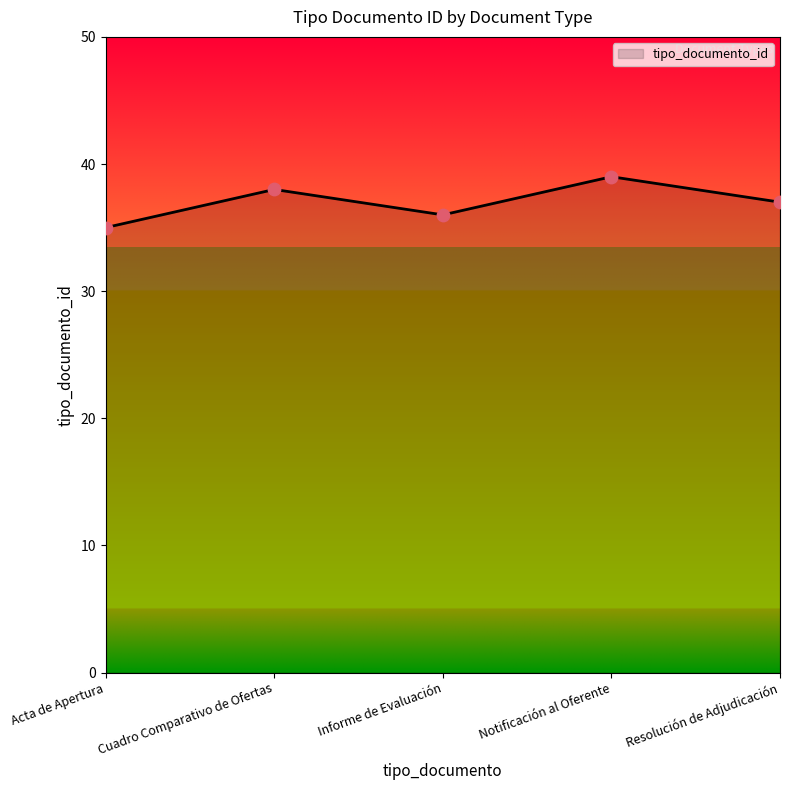

Between Cuadro Comparativo de Ofertas and Resolución de Adjudicación, which is larger?

Cuadro Comparativo de Ofertas